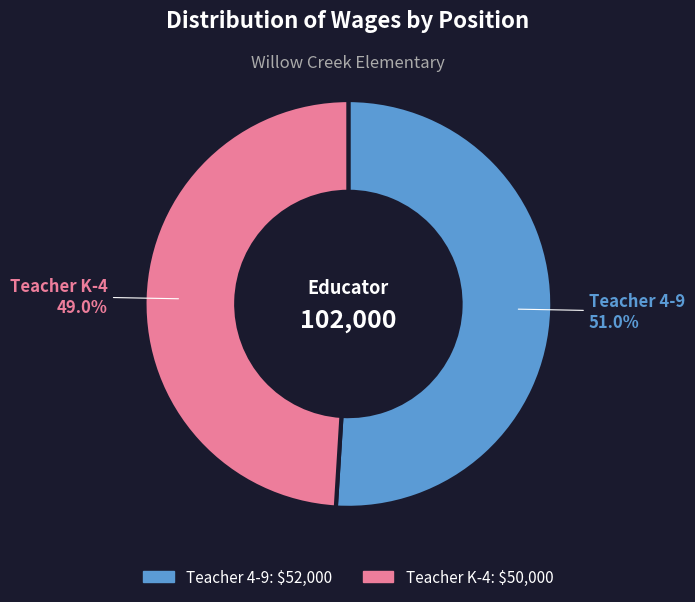

Is it true that Teacher K-4 is 58% of the pie?

False